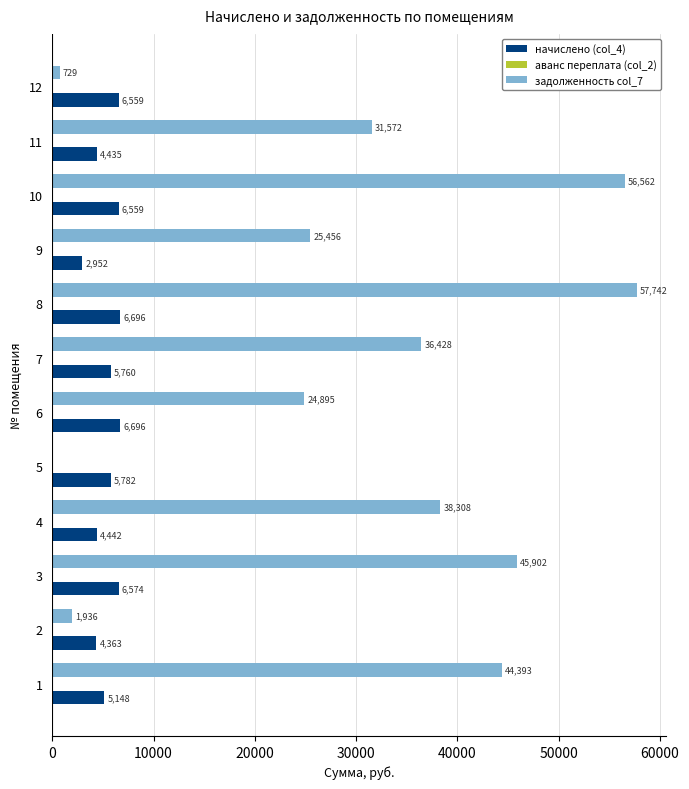

Which series has the largest total across all categories?

задолженность col_7